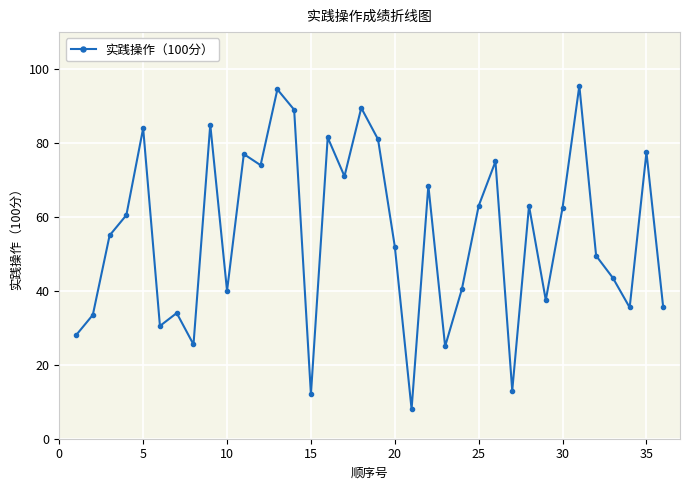

What is the smallest value displayed?

8.0